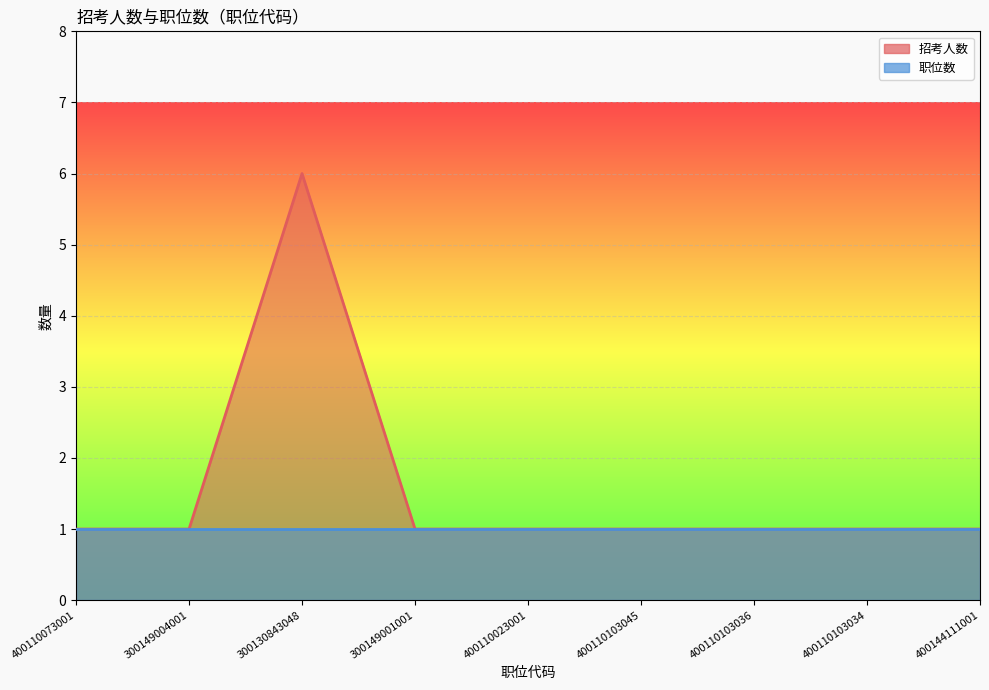

What is the difference between the maximum and second lowest values?

5